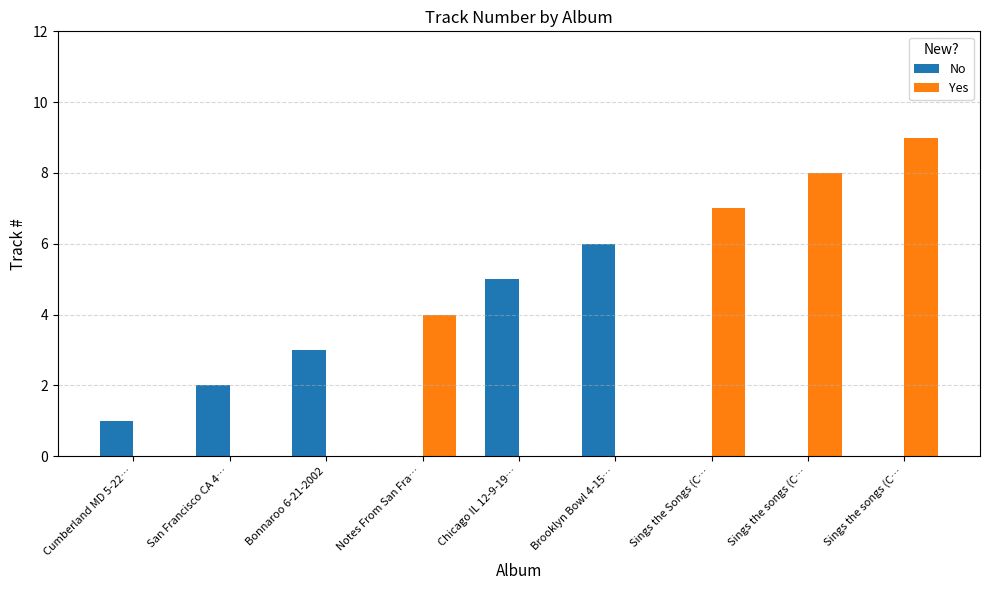

Is it true that Yes equals -5 at San Francisco CA 4…?

False